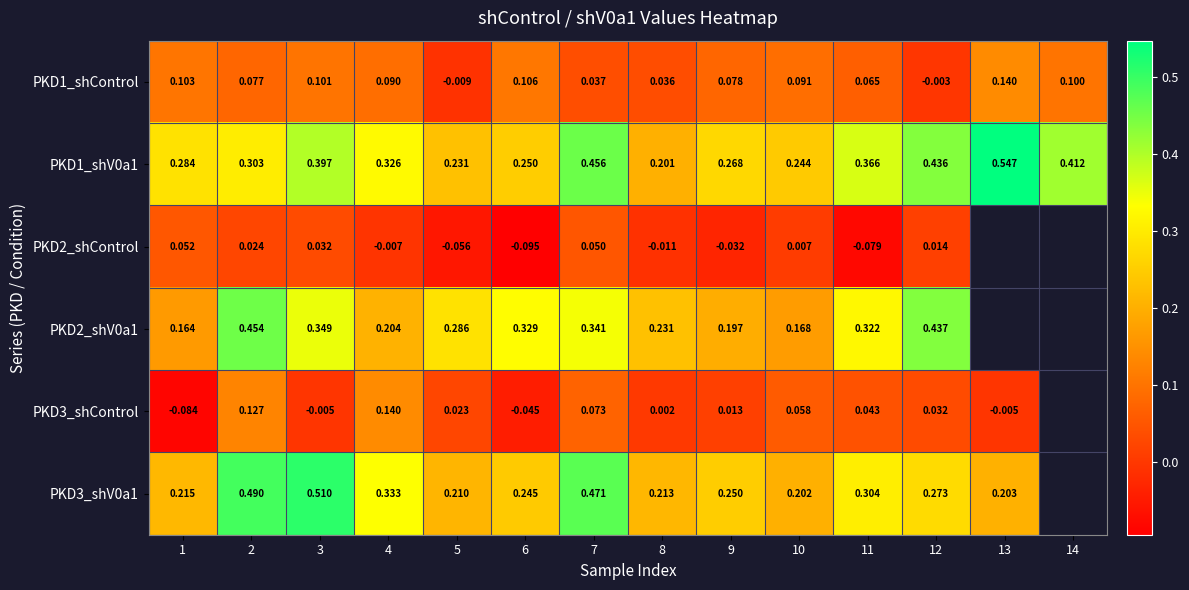

How many categories are shown in the chart?

14